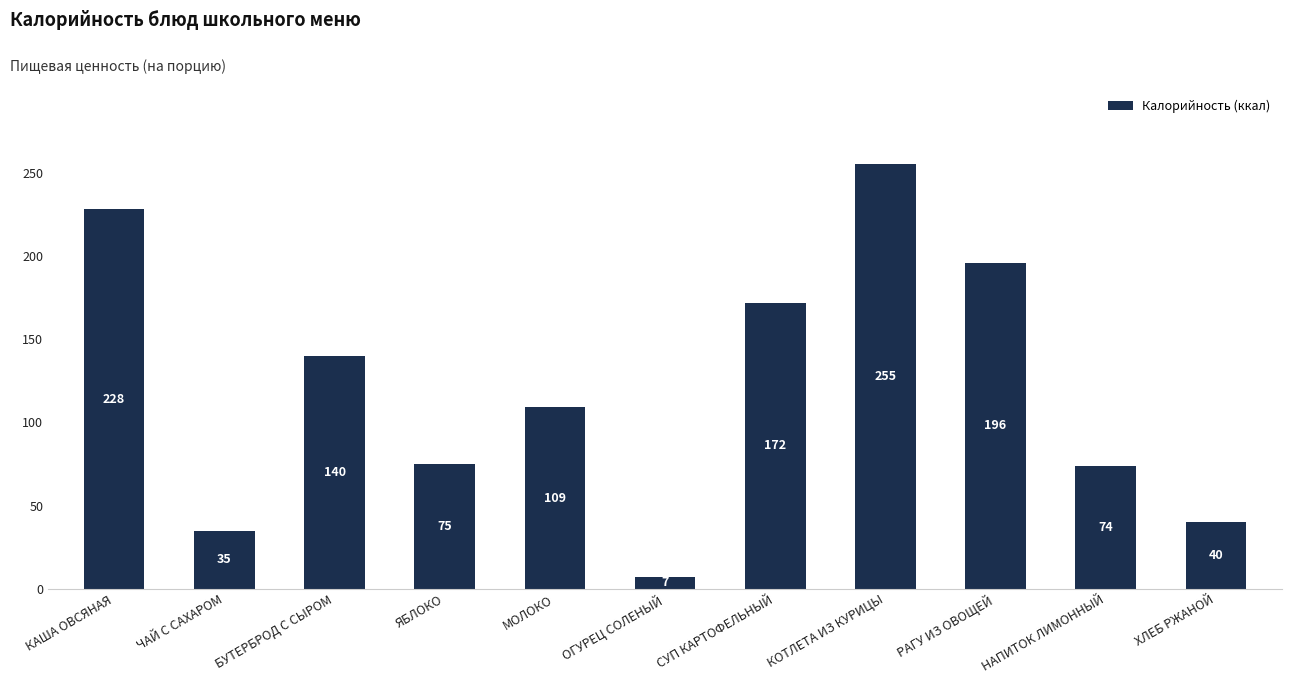

Approximately how many times larger is the value at СУП КАРТОФЕЛЬНЫЙ compared to НАПИТОК ЛИМОННЫЙ?

2.3